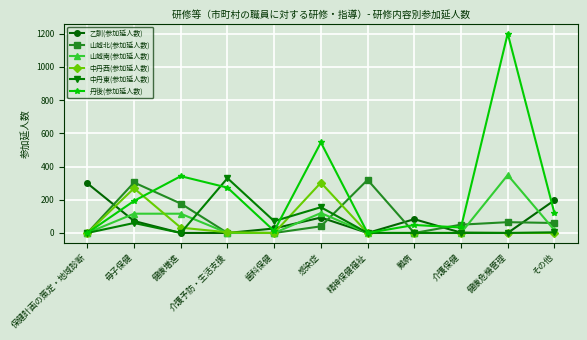

Where is the first local minimum for 丹後(参加延人数)?

歯科保健